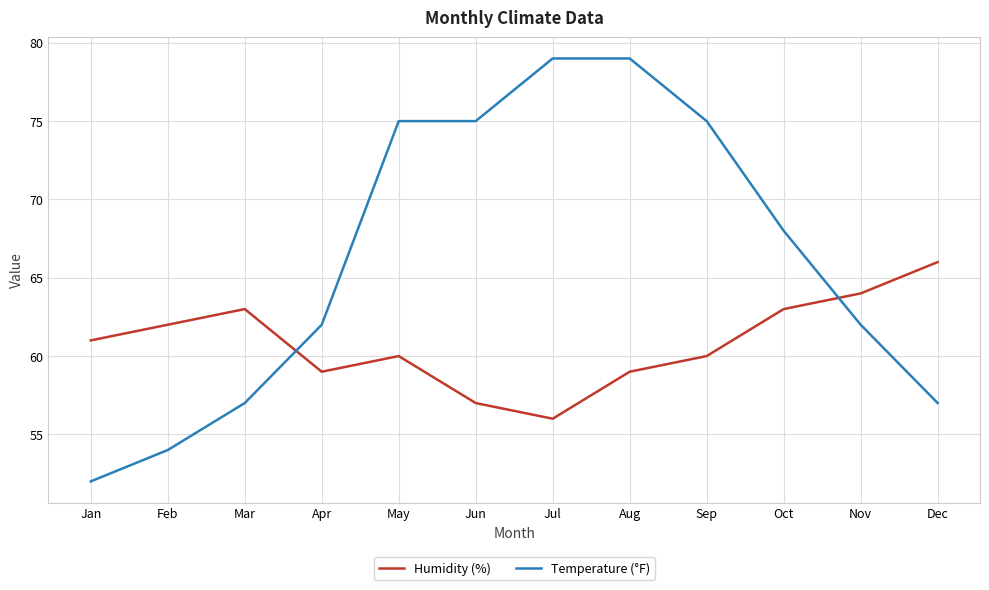

Which series changed the most between Apr and May?

Temperature (°F)